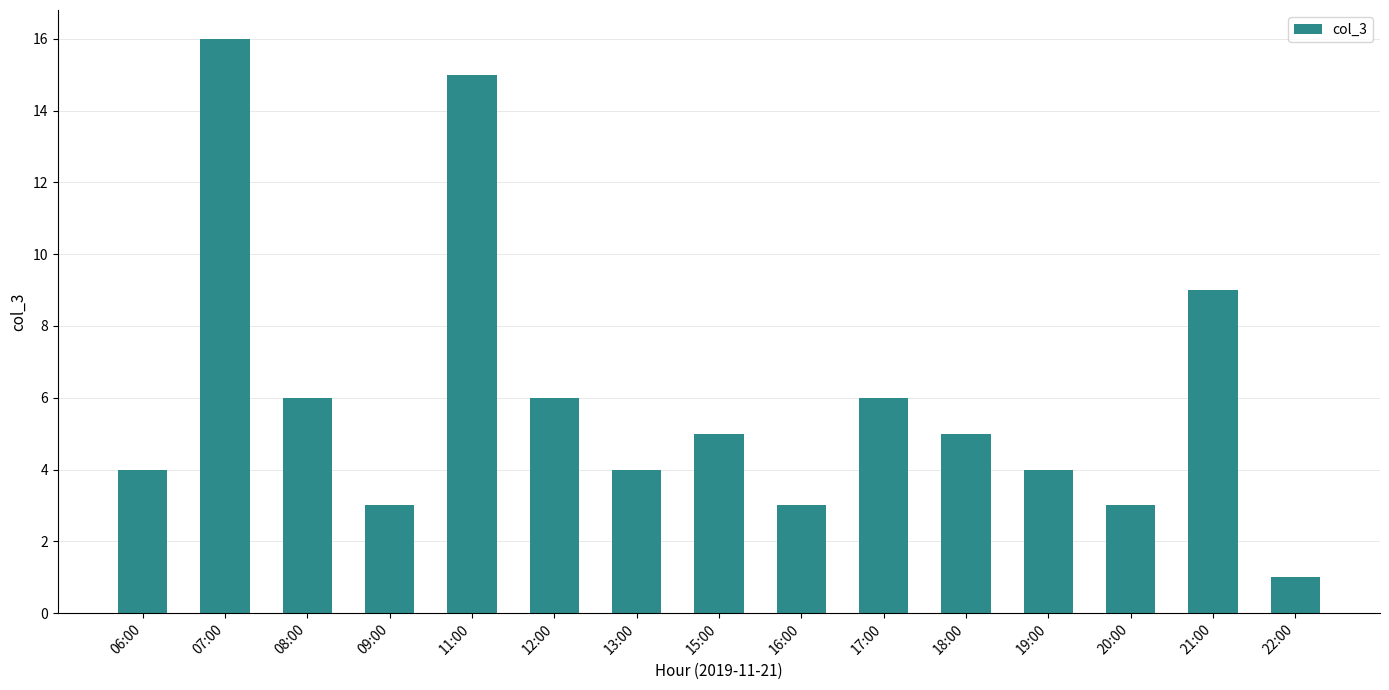

Is it true that the value at 11:00 is 8?

False